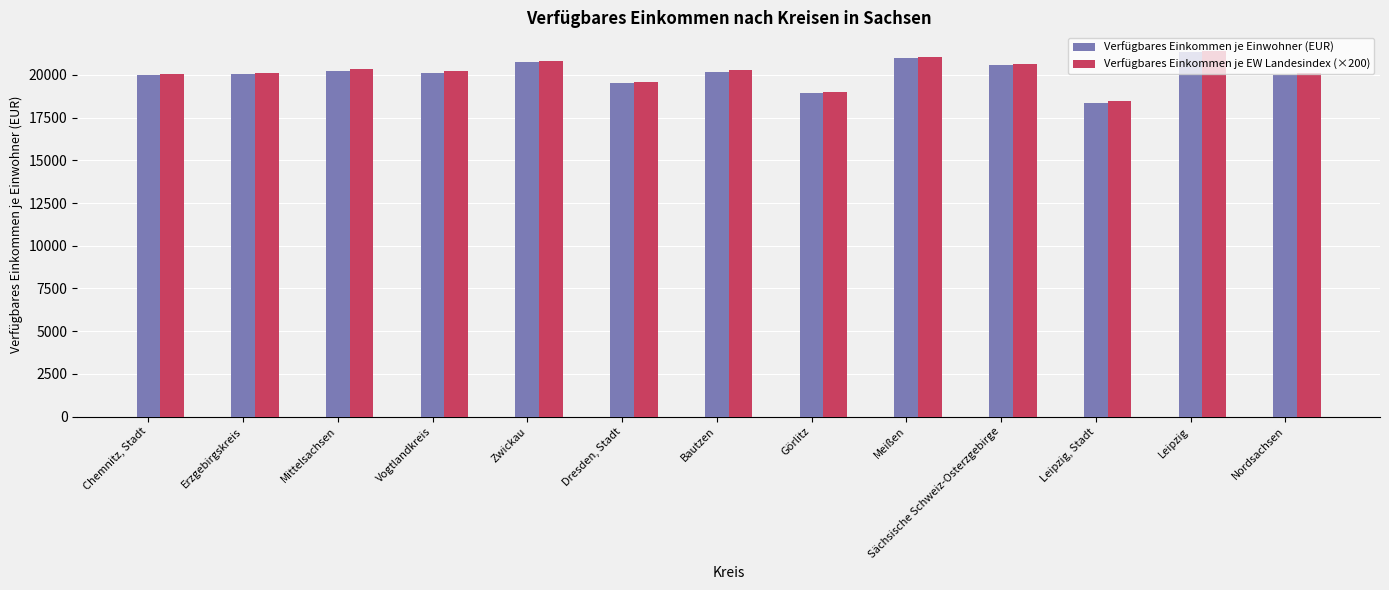

What are all the series names shown in the legend?

Verfügbares Einkommen je Einwohner (EUR), Verfügbares Einkommen je EW Landesindex (×200)